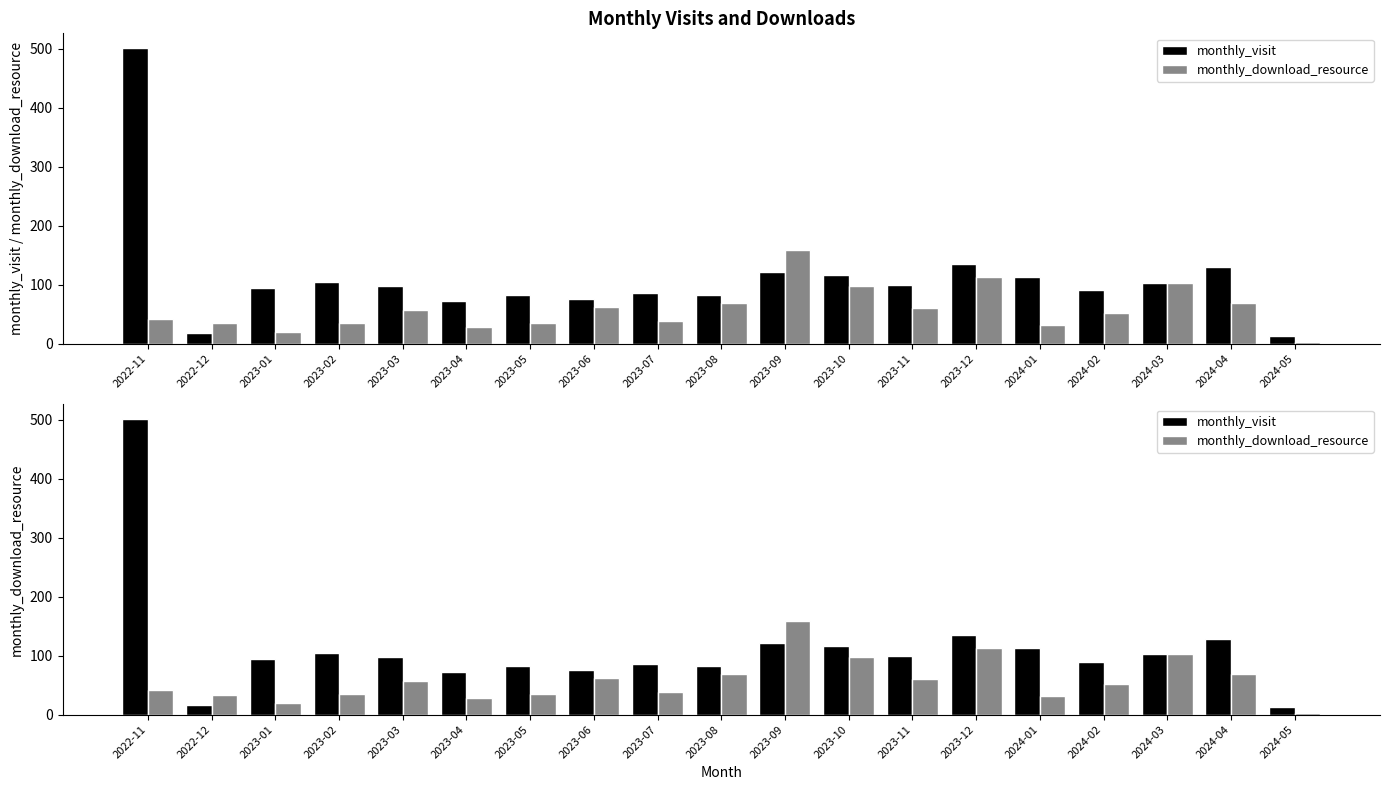

What are all the series names shown in the legend?

monthly_visit, monthly_download_resource